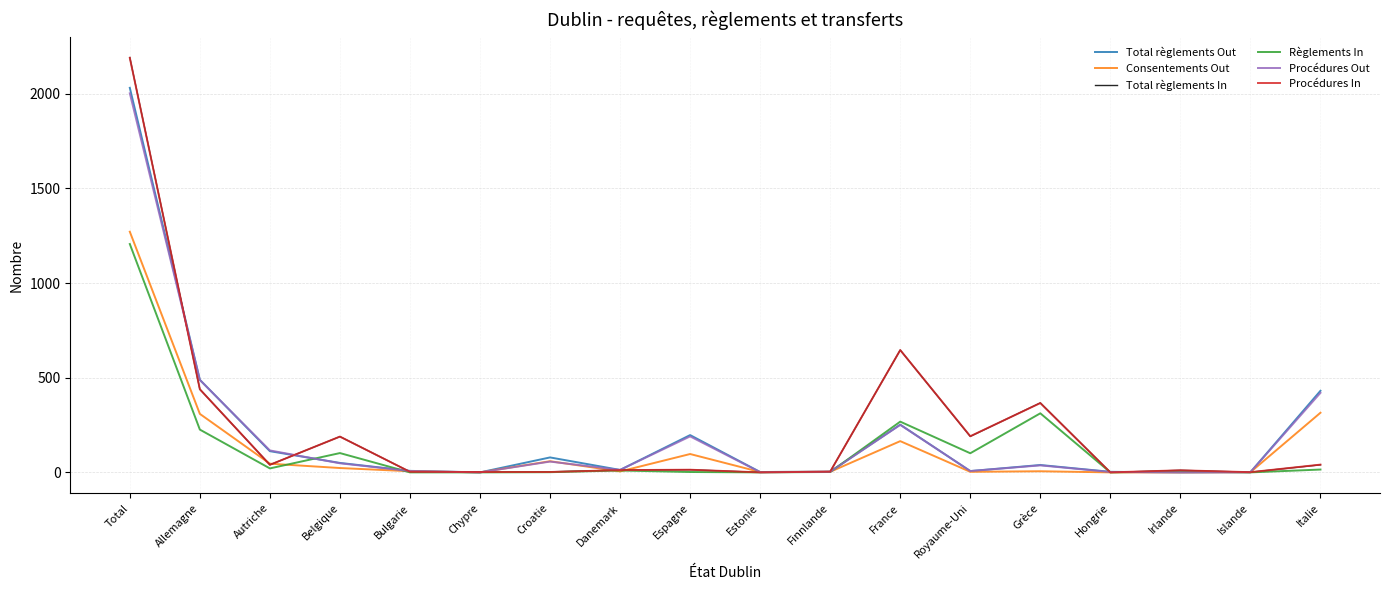

What is the average value of the Procédures Out series?

202